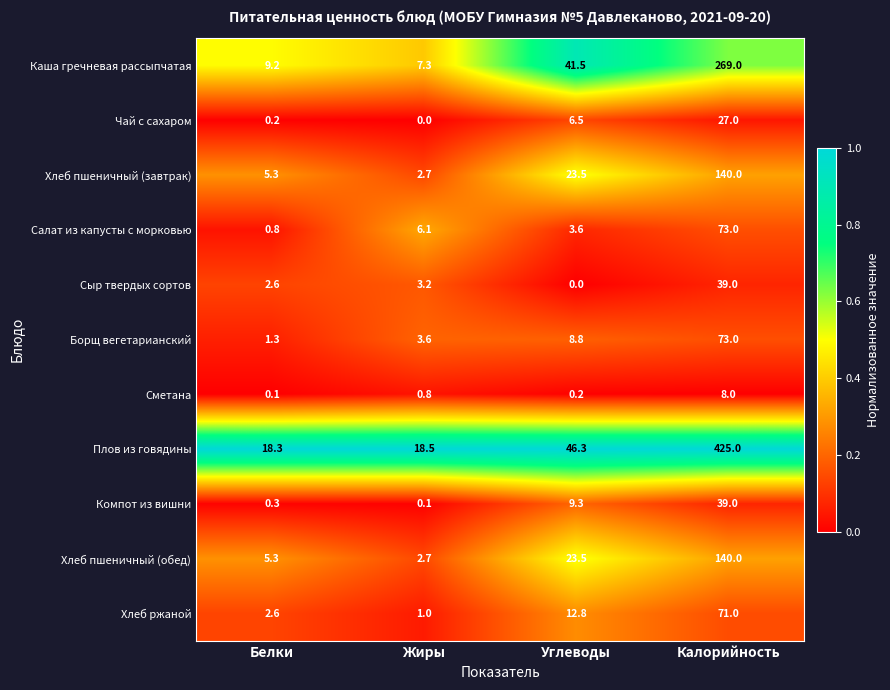

At which category is the sum across all series the highest?

Калорийность